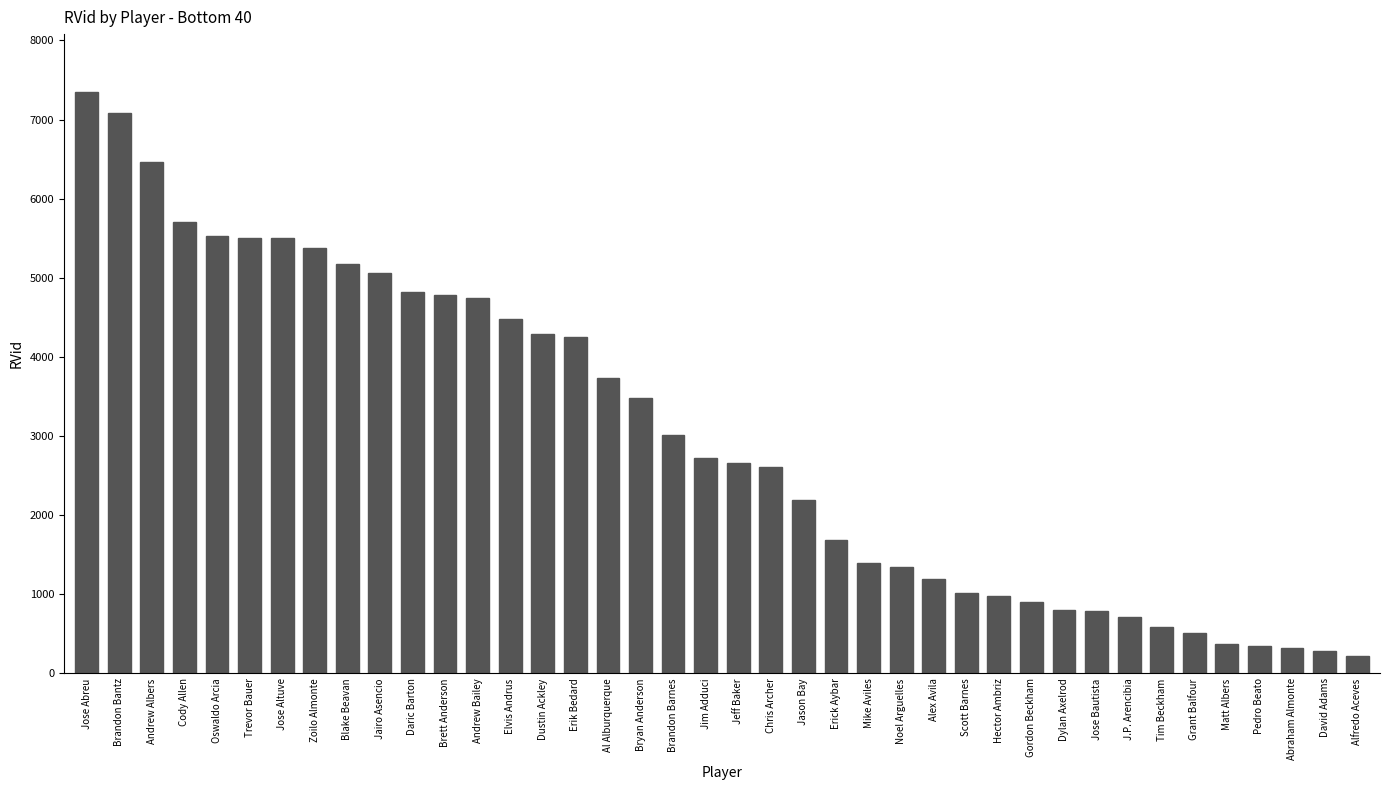

What value does the data have at Cody Allen, to the nearest 100?

5700